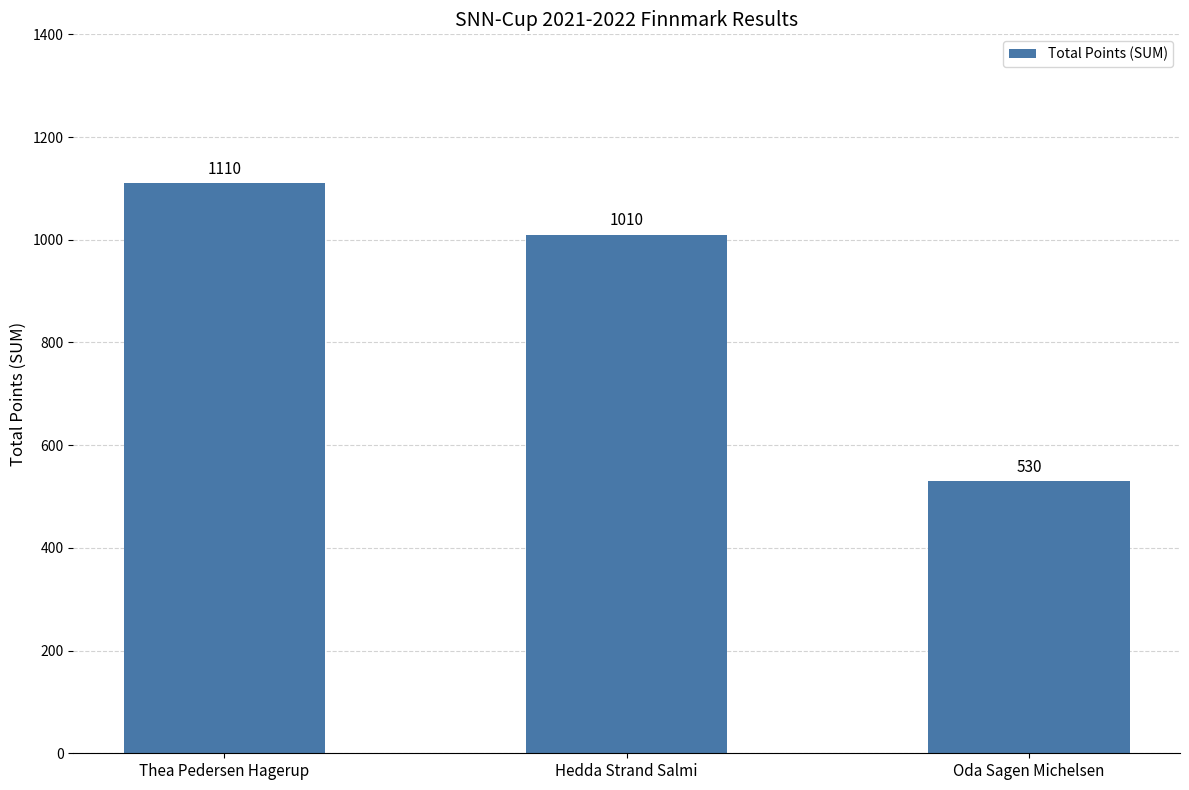

Count the number of data series in this chart.

1